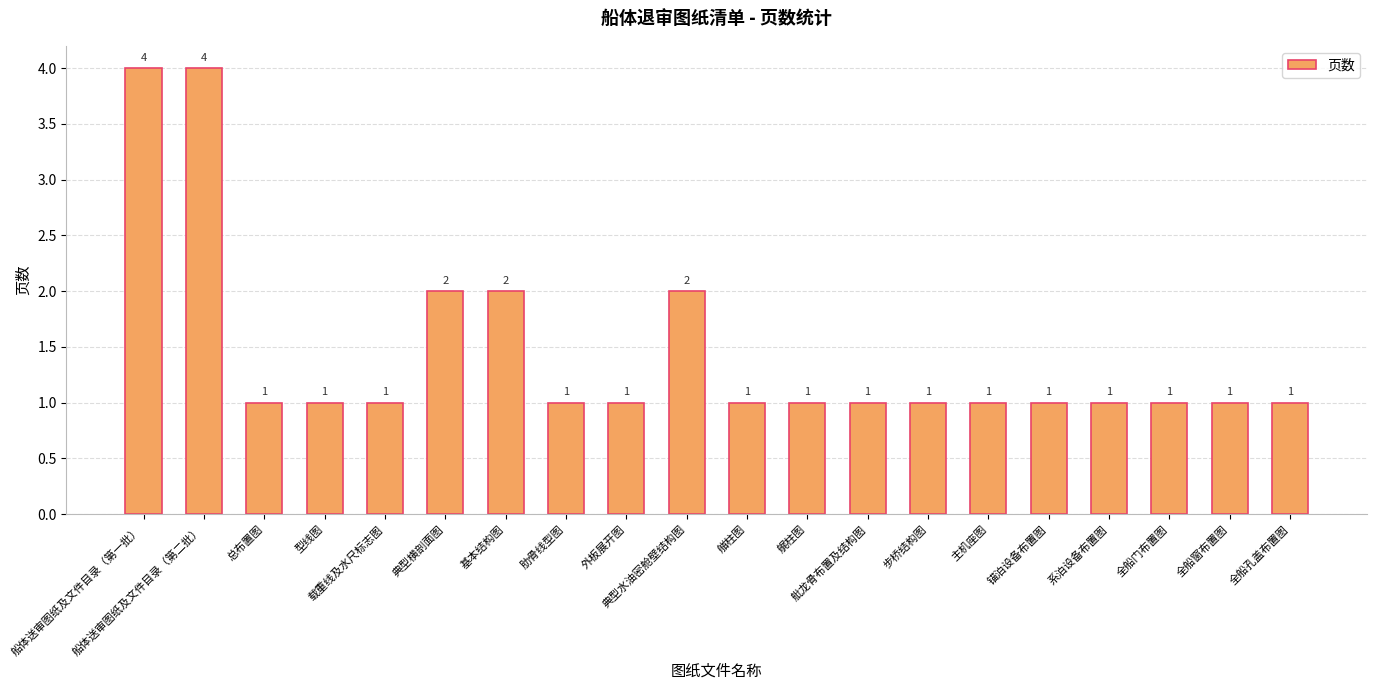

What is the minimum value shown in the chart?

1